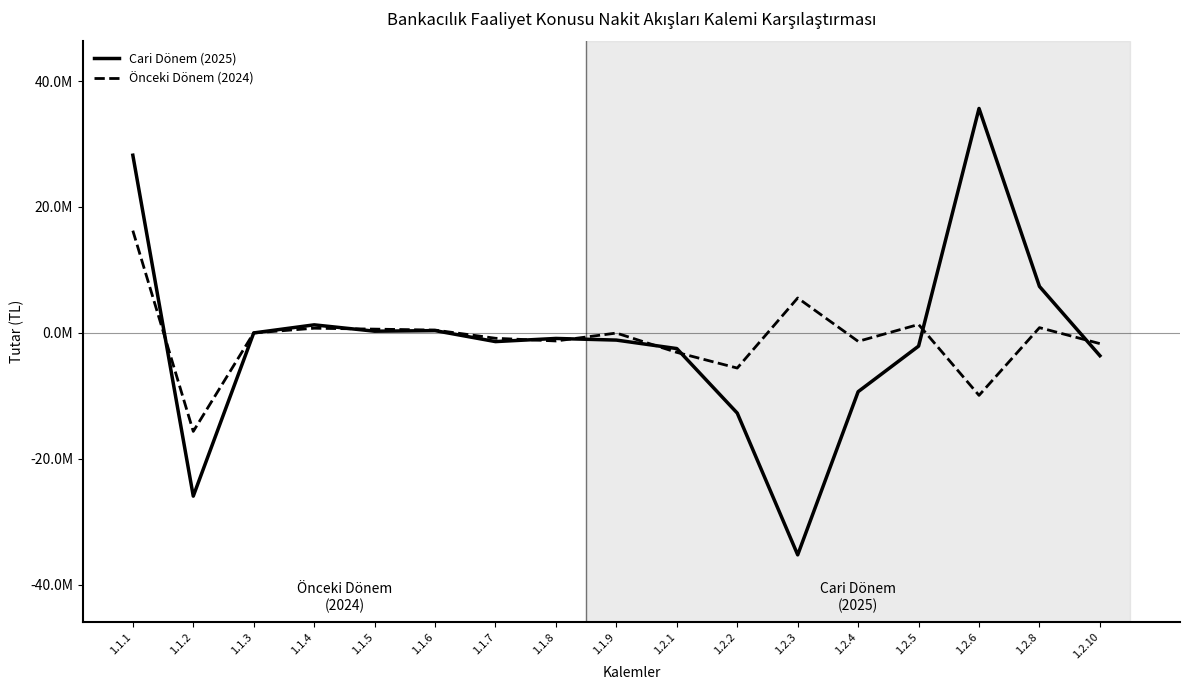

What is the difference between the highest and lowest values at 1.2.8?

6543186